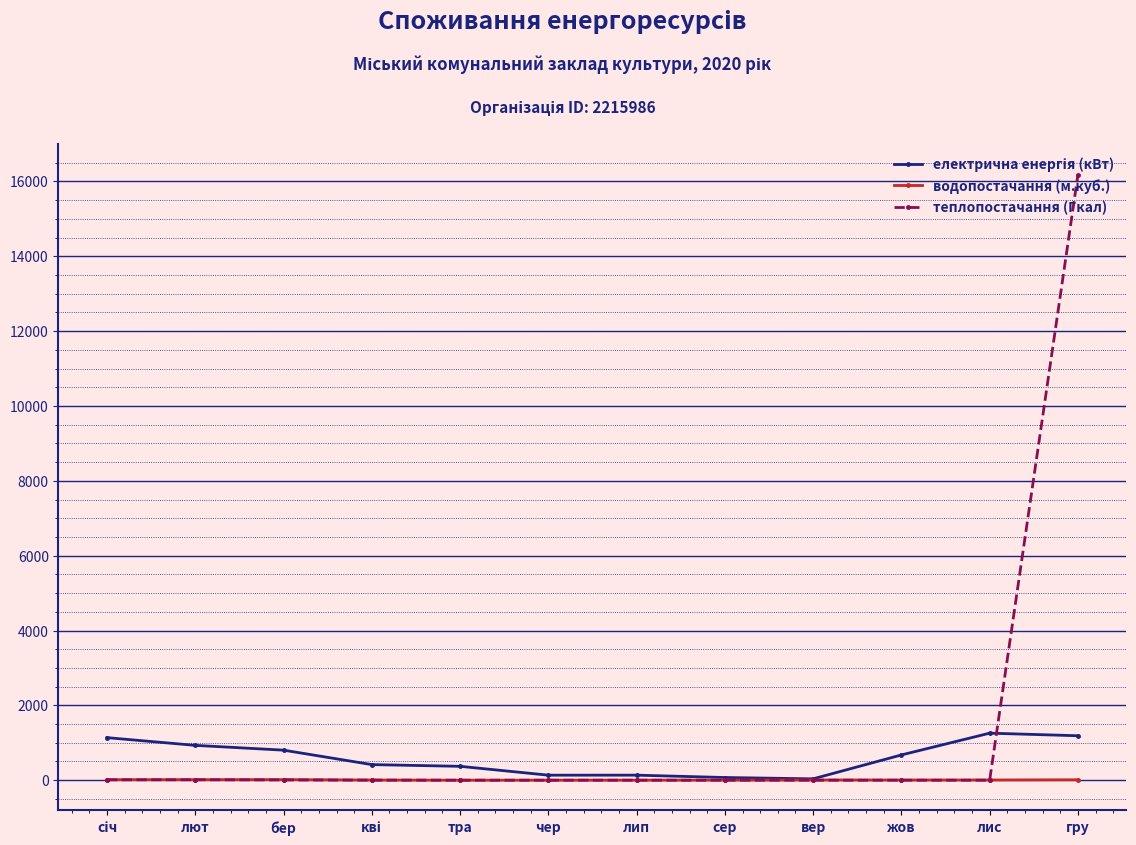

The value of теплопостачання (Гкал) at лип is 7863.5. True or false?

False